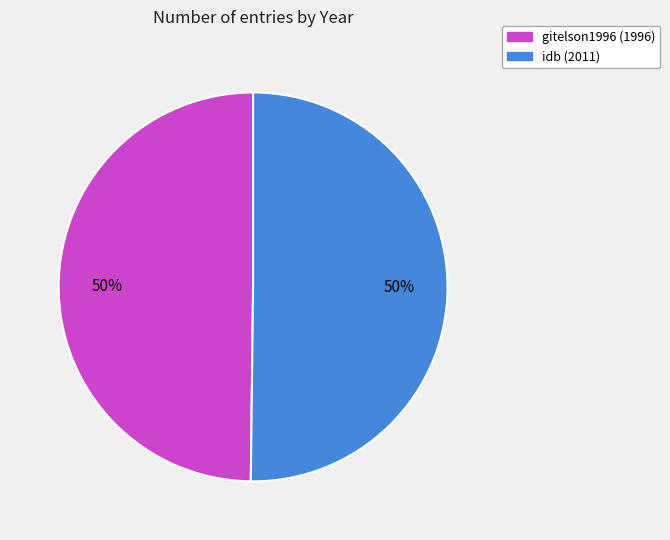

True or false: idb accounts for 40% of the total.

False